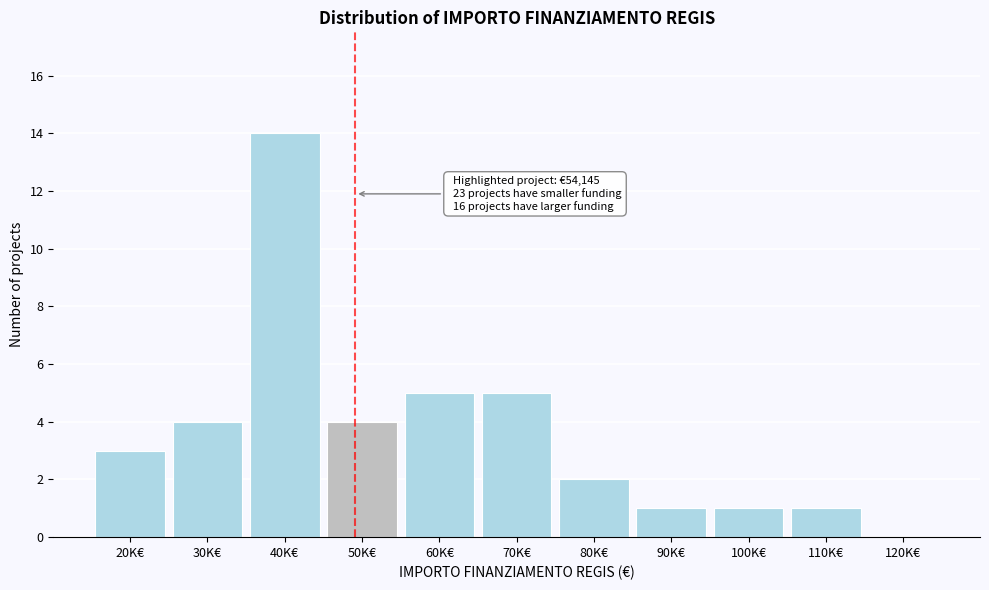

Reading left to right, extract all data points from this chart.

20K€=3	30K€=4	40K€=14	50K€=4	60K€=5	70K€=5	80K€=2	90K€=1	100K€=1	110K€=1	120K€=0